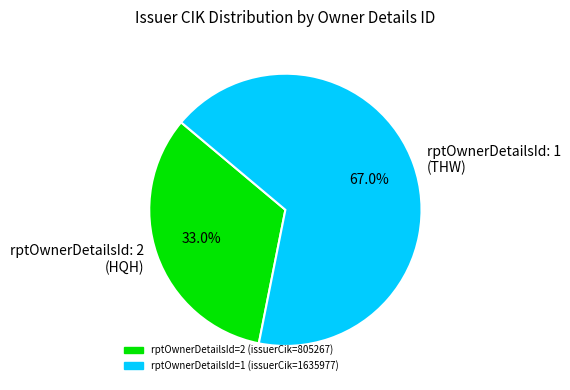

Which slice is the largest?

rptOwnerDetailsId=1 (issuerCik=1635977)